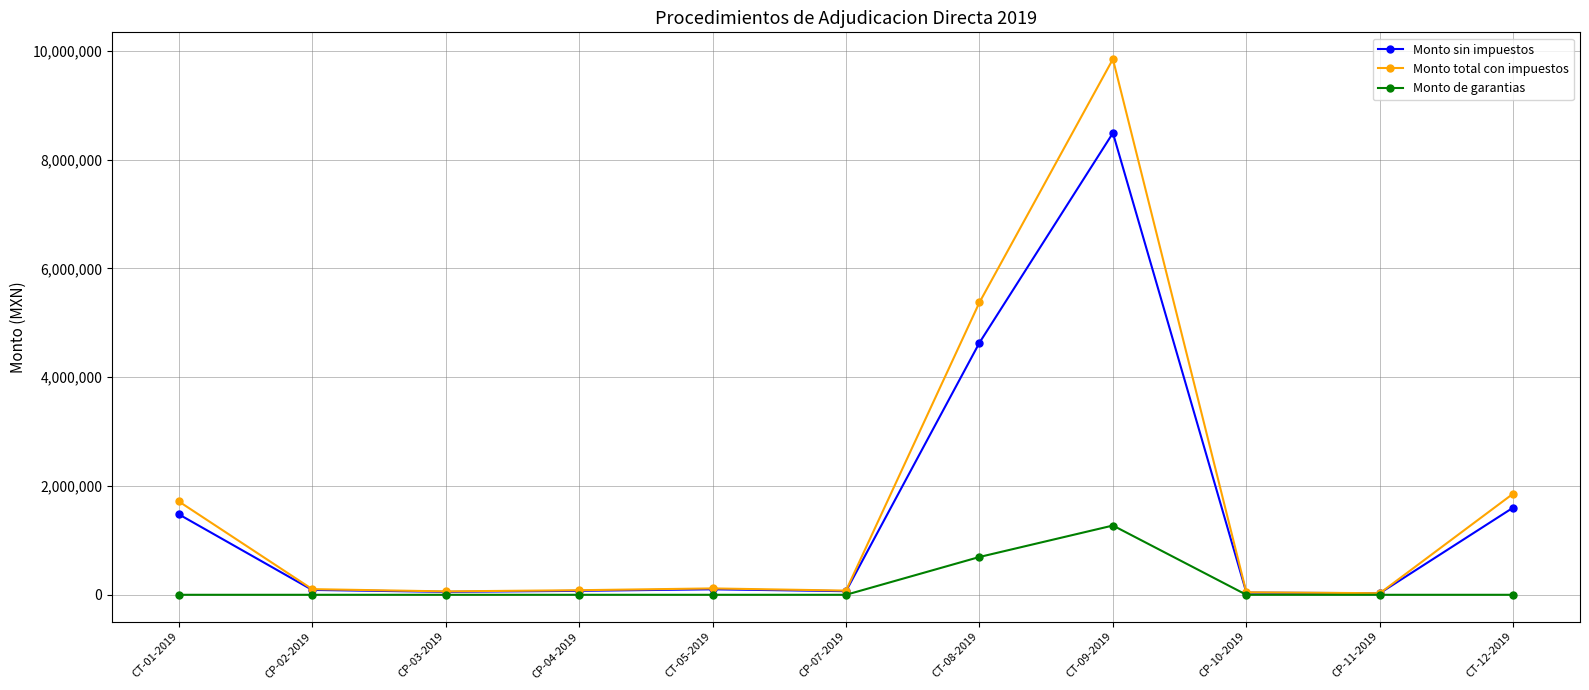

Is it true that Monto sin impuestos equals 89508.4 at CP-02-2019?

True